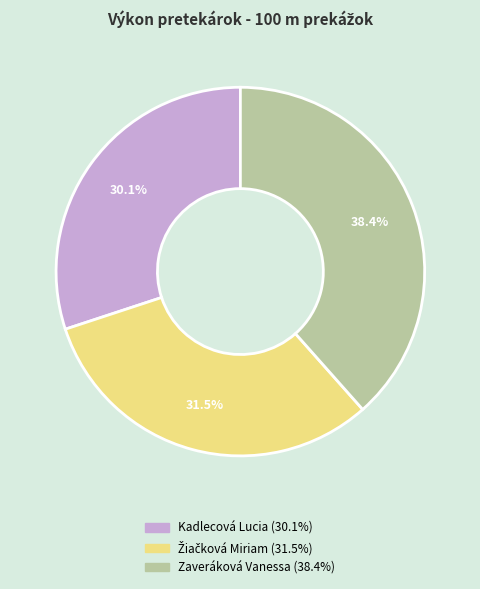

What is the largest slice in the pie chart?

Zaveráková Vanessa